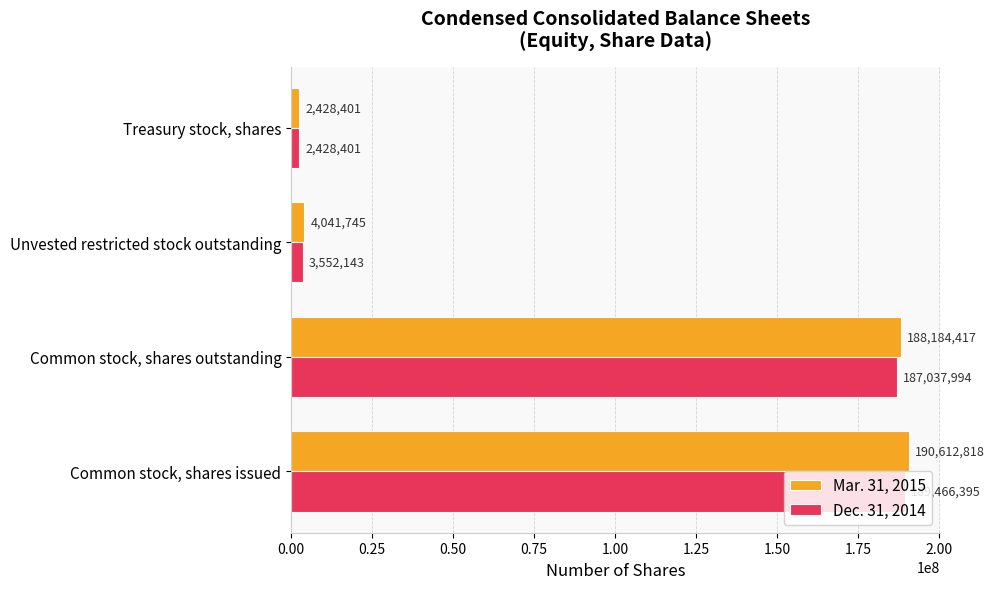

At how many categories does at least one series exceed 100784019?

2